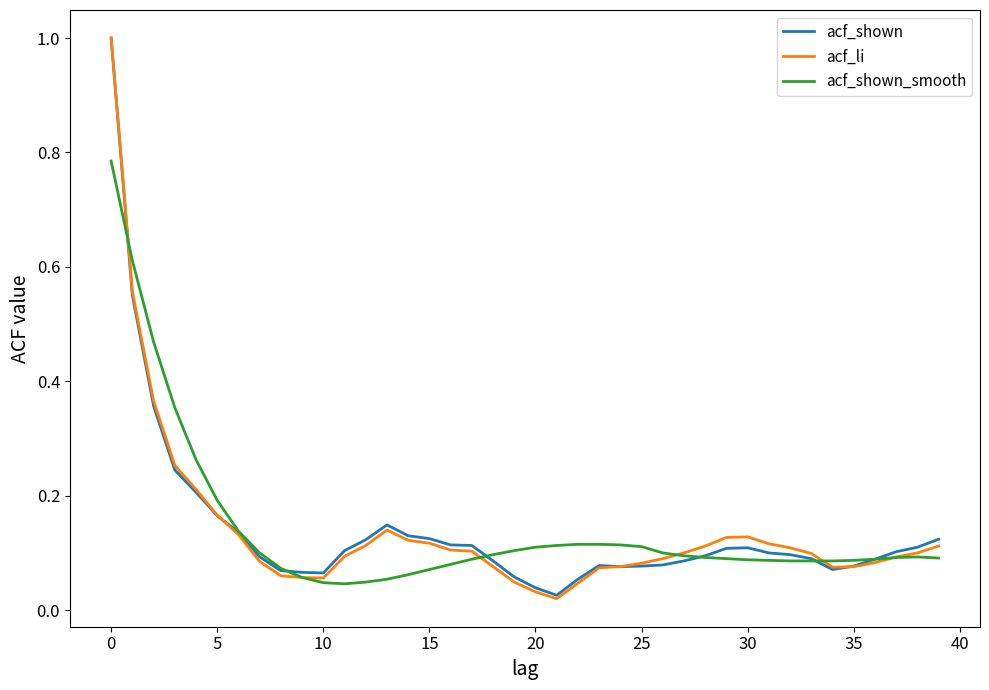

Which series has the widest spread of values?

acf_li